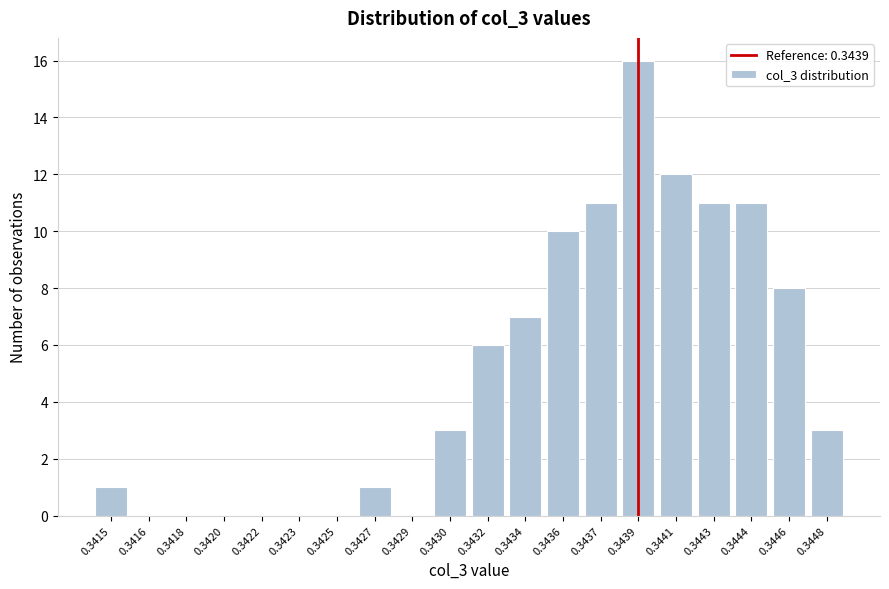

Reading left to right, list all the values displayed in this chart.

0.3415=1	0.3416=0	0.3418=0	0.3420=0	0.3422=0	0.3423=0	0.3425=0	0.3427=1	0.3429=0	0.3430=3	0.3432=6	0.3434=7	0.3436=10	0.3437=11	0.3439=16	0.3441=12	0.3443=11	0.3444=11	0.3446=8	0.3448=3